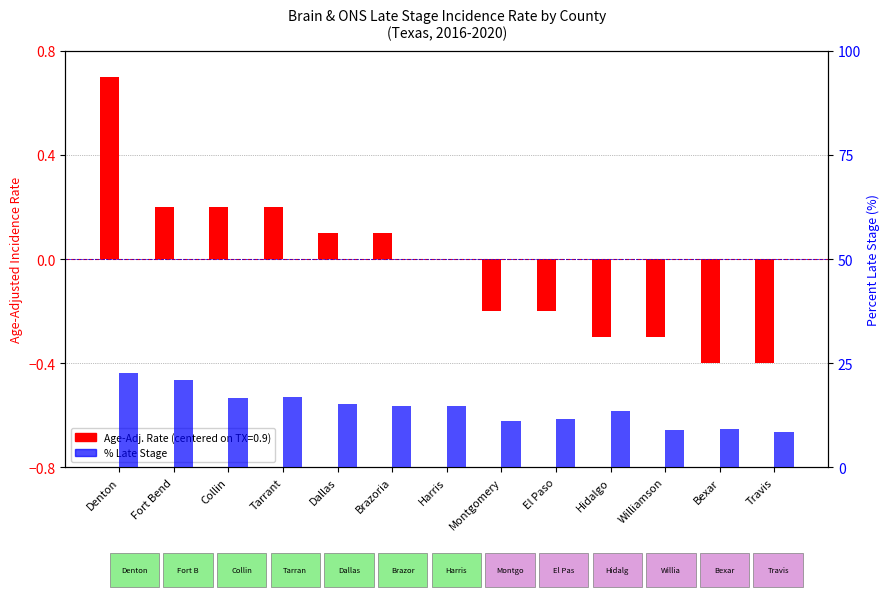

What is the label of the 13th bar from the left?

Travis